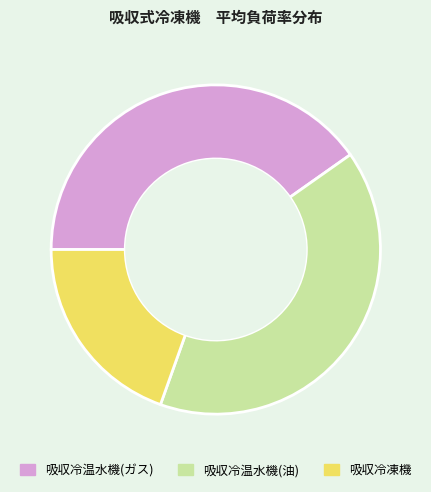

Is there a majority slice in this chart?

No